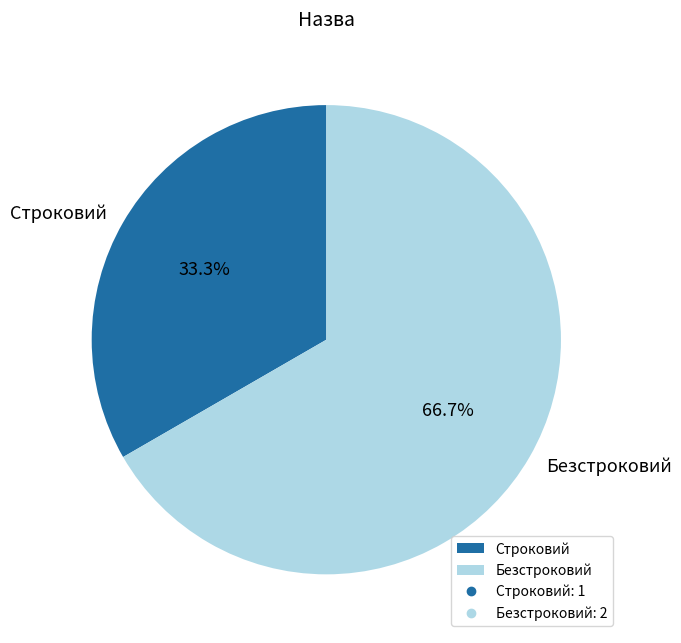

To the nearest percent, what is the difference between the Безстроковий and Строковий slice percentages?

33%